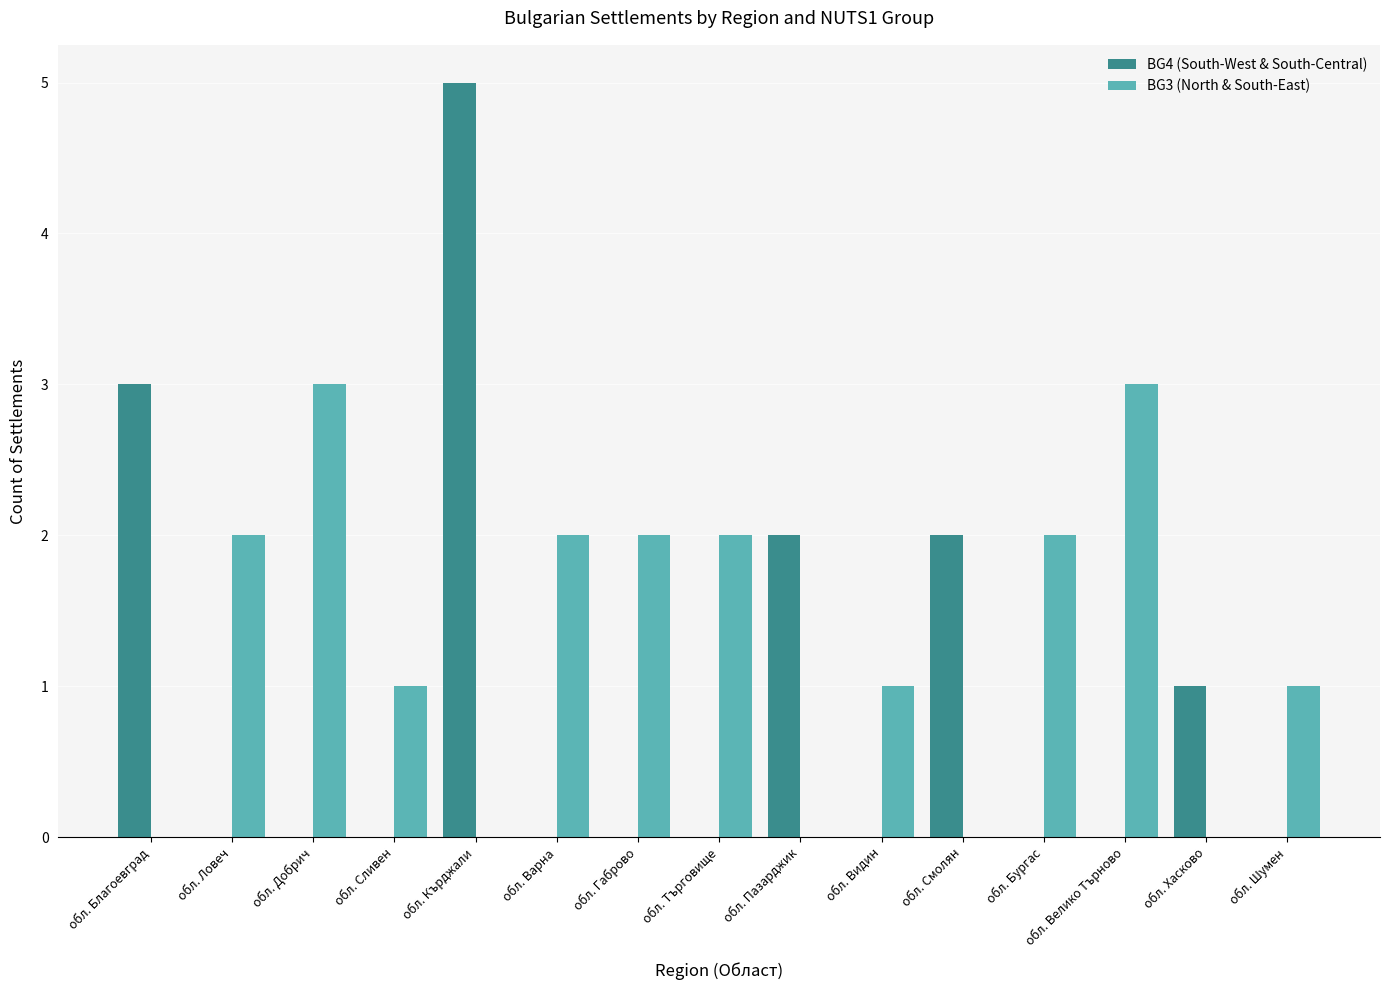

What are all the series names shown in the legend?

BG4 (South-West & South-Central), BG3 (North & South-East)